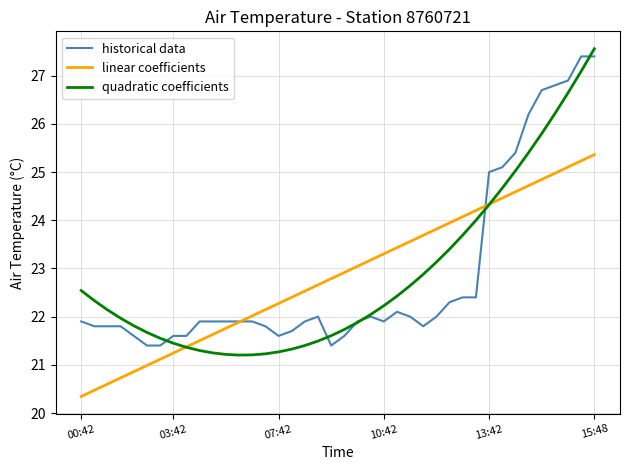

Does the chart have visible grid lines?

Yes